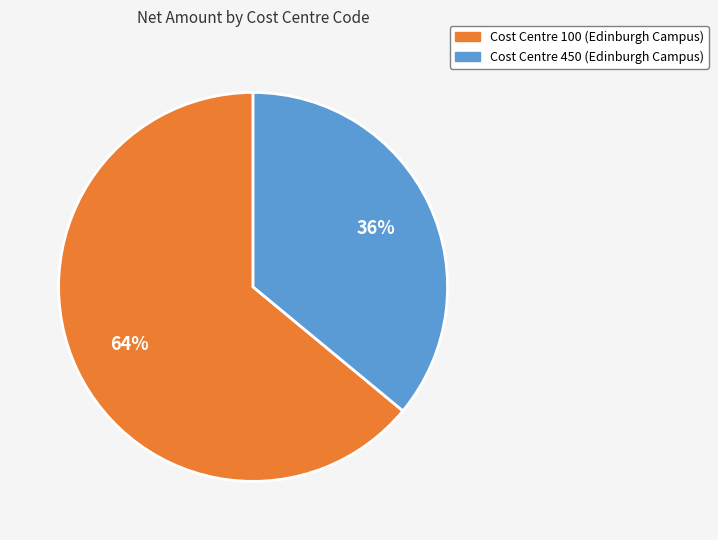

Between Cost Centre 450 (Edinburgh Campus) and Cost Centre 100 (Edinburgh Campus), which is larger?

Cost Centre 100 (Edinburgh Campus)